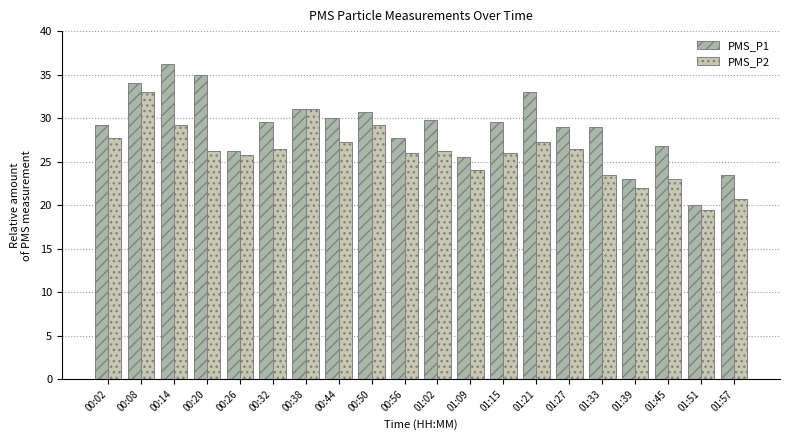

Count the number of categories in the chart.

20